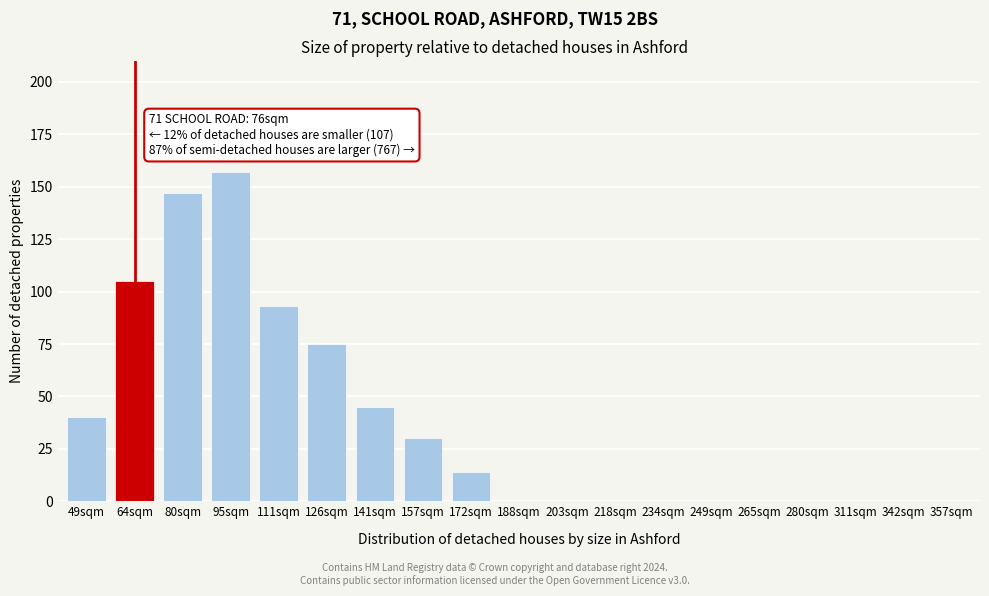

Reading left to right, list all the values displayed in this chart.

49sqm=40	64sqm=105	80sqm=147	95sqm=157	111sqm=93	126sqm=75	141sqm=45	157sqm=30	172sqm=14	188sqm=0	203sqm=0	218sqm=0	234sqm=0	249sqm=0	265sqm=0	280sqm=0	311sqm=0	342sqm=0	357sqm=0